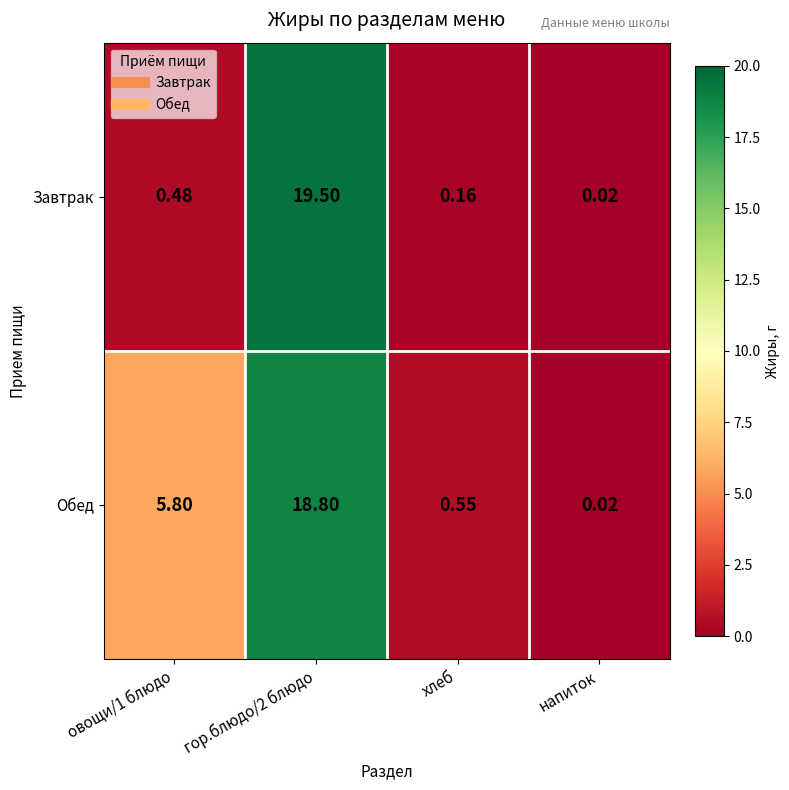

Which series changed the most between овощи/1 блюдо and гор.блюдо/2 блюдо?

Завтрак